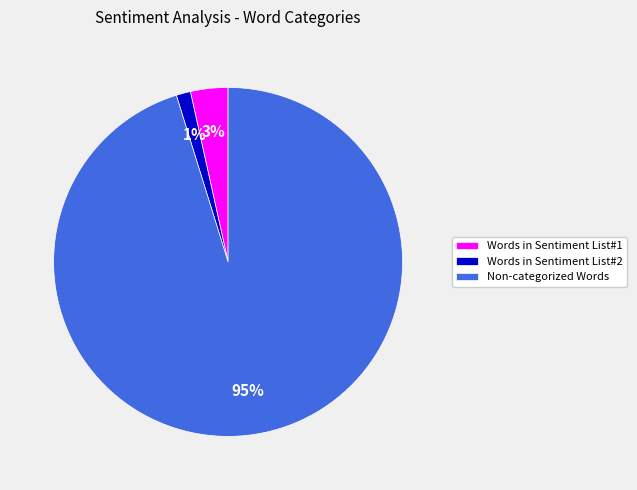

What is the smallest slice in the pie chart?

Words in Sentiment List#2